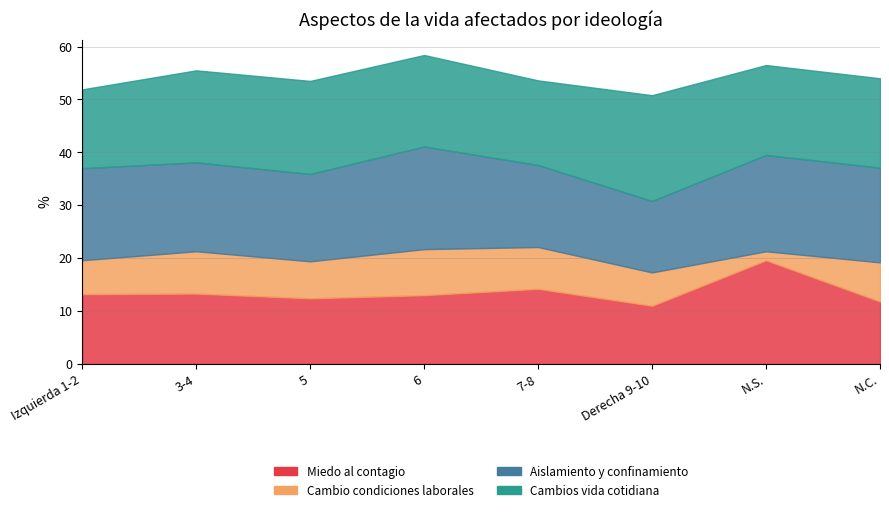

How many data points in Aislamiento y confinamiento are less than 17?

4